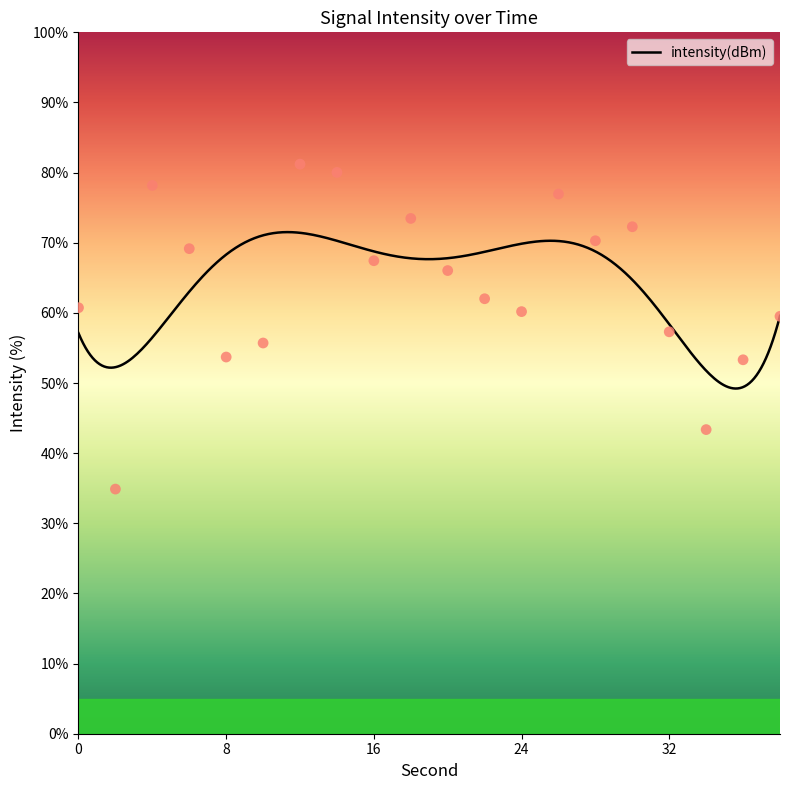

What is the change in value from 24 to 36?

-6.9